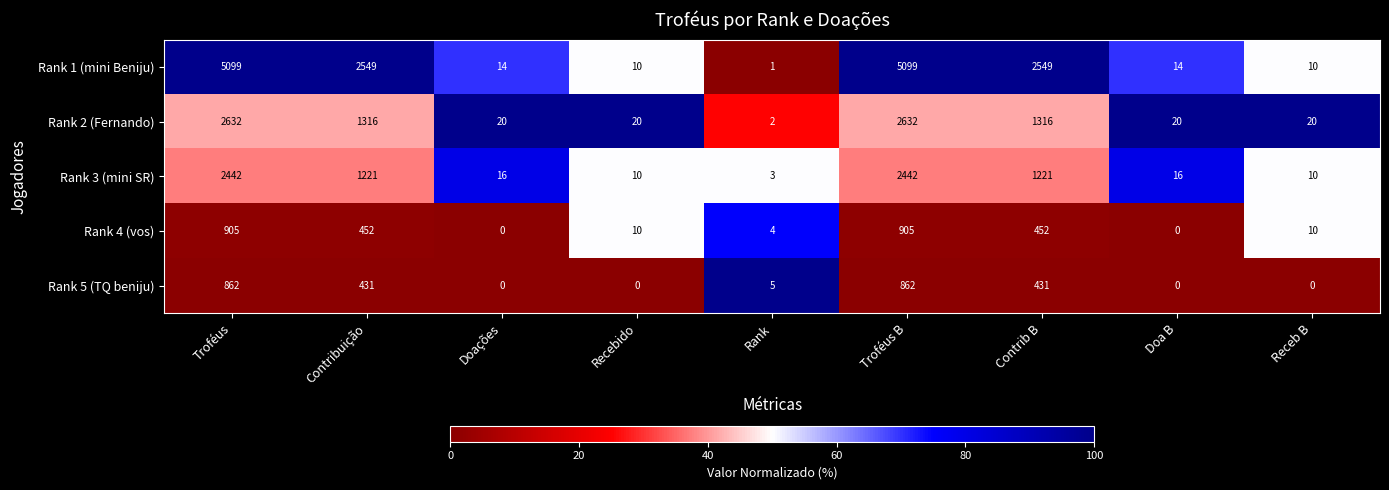

Between Troféus B and Receb B, which series saw the biggest shift?

Rank 1 (mini Beniju)